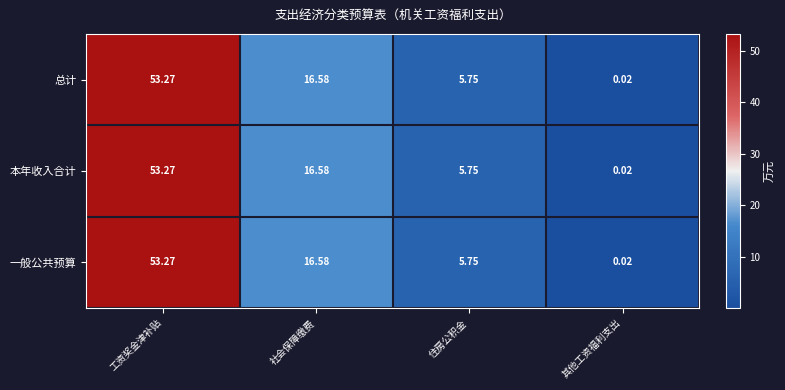

List the labels in order of 一般公共预算 value, smallest first.

其他工资福利支出, 住房公积金, 社会保障缴费, 工资奖金津补贴